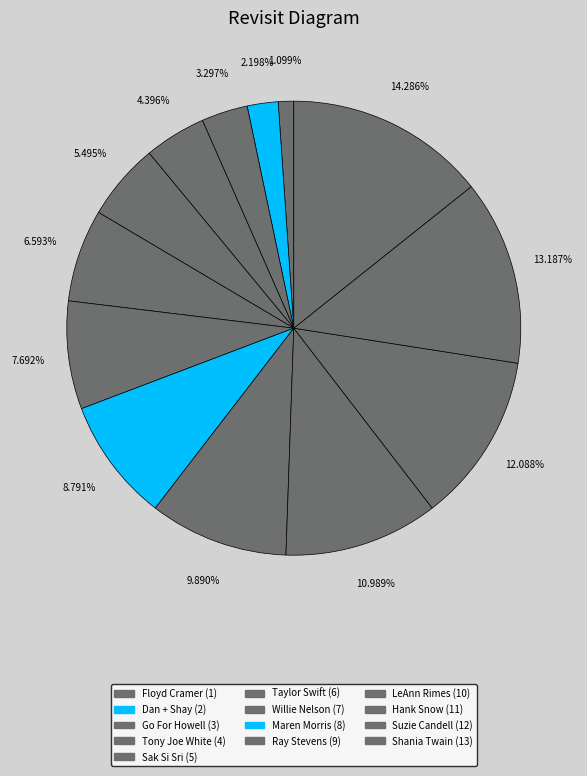

How many segments does this pie chart have?

13